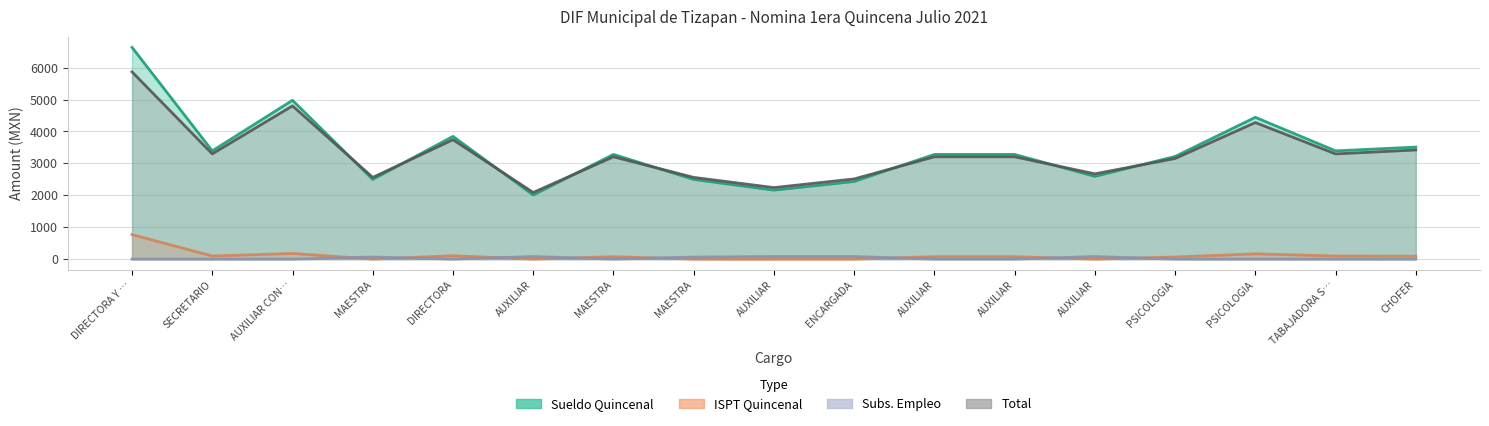

At how many categories does at least one series exceed 3693?

4